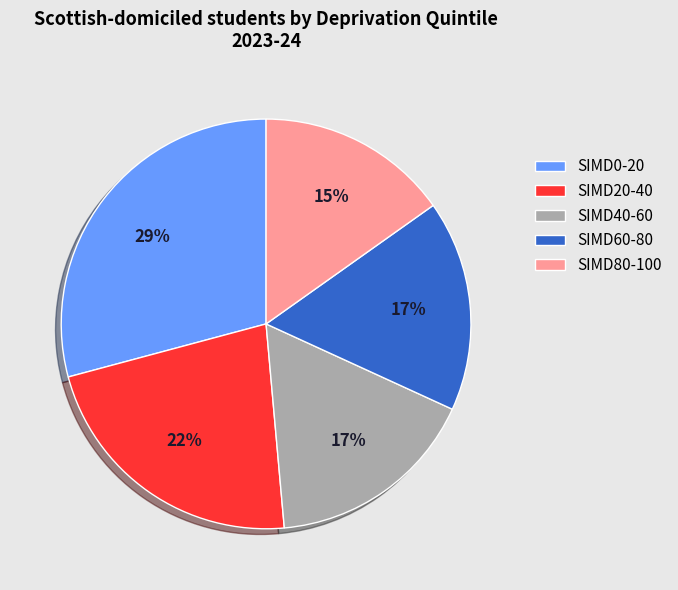

Does SIMD20-40 account for over 50% of the chart?

No